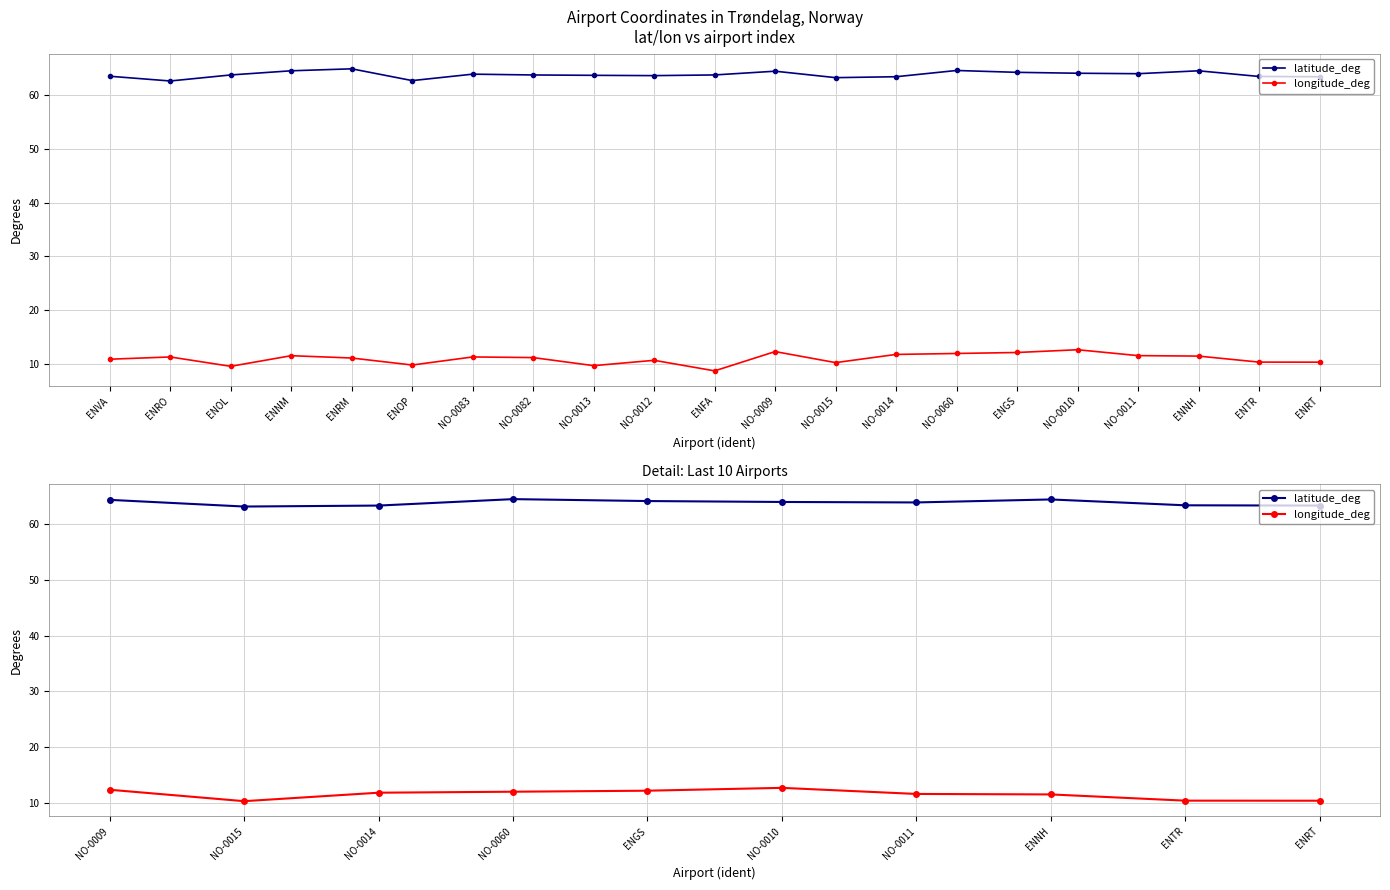

In longitude_deg, how many points are lower than both neighbors (excluding endpoints)?

1